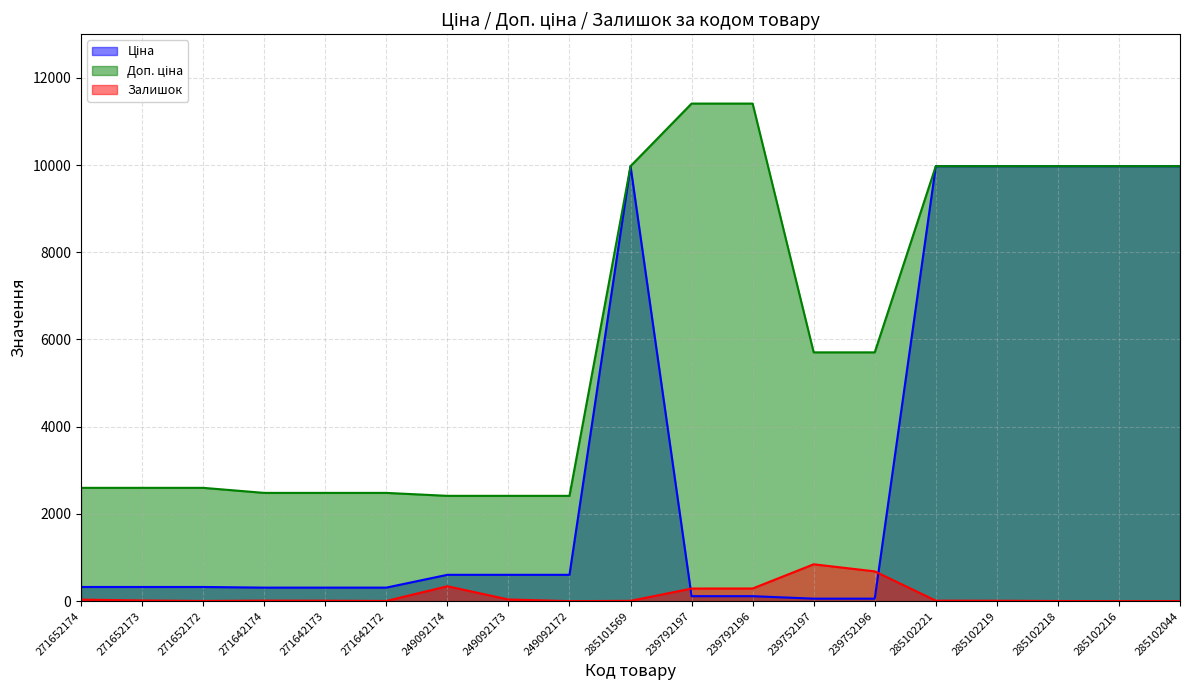

Rank the series at 249092172 from highest to lowest value.

Доп. ціна, Ціна, Залишок